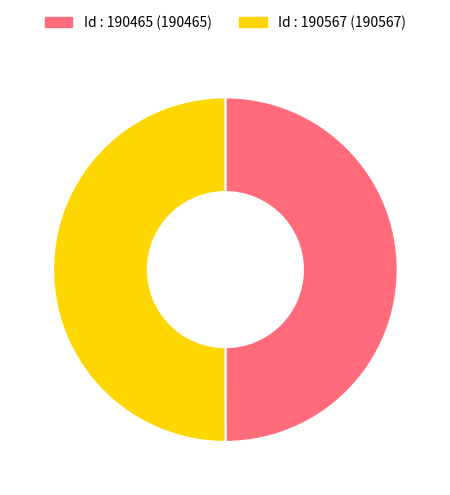

Combined, do Id : 190567 (190567) and Id : 190465 (190465) account for over 50%?

Yes